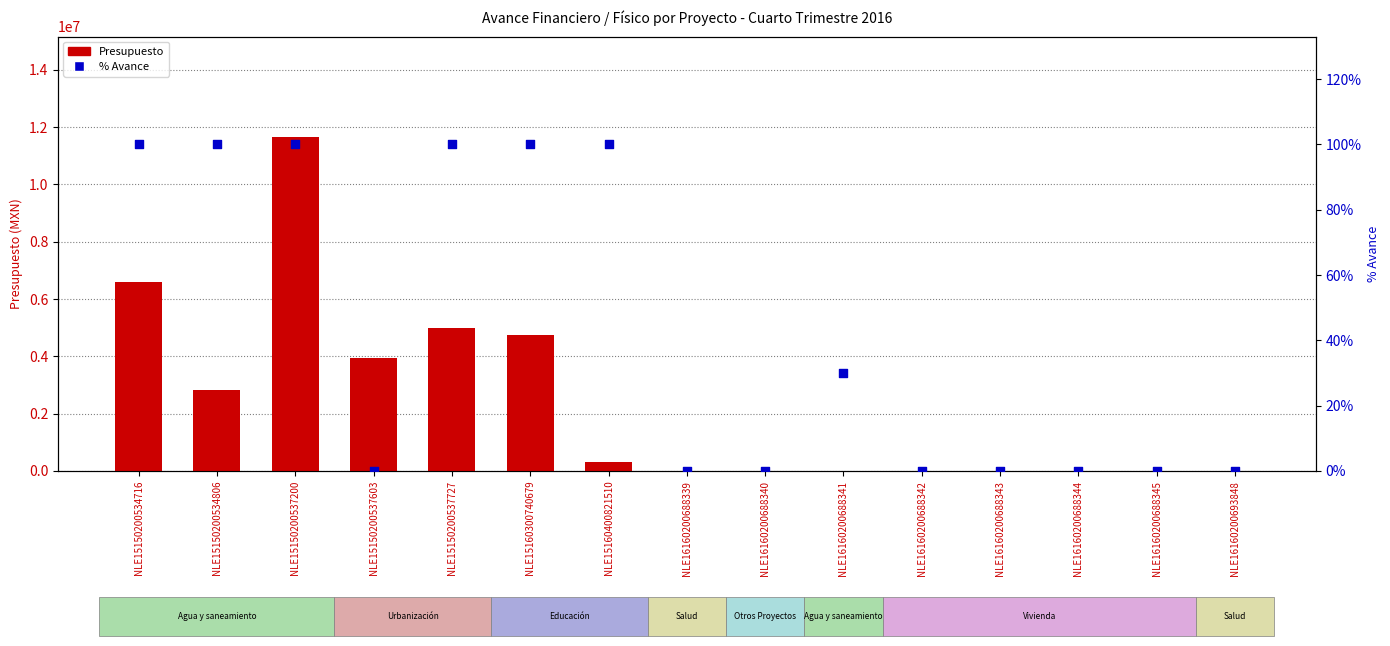

Which series contains the highest Y value?

Presupuesto